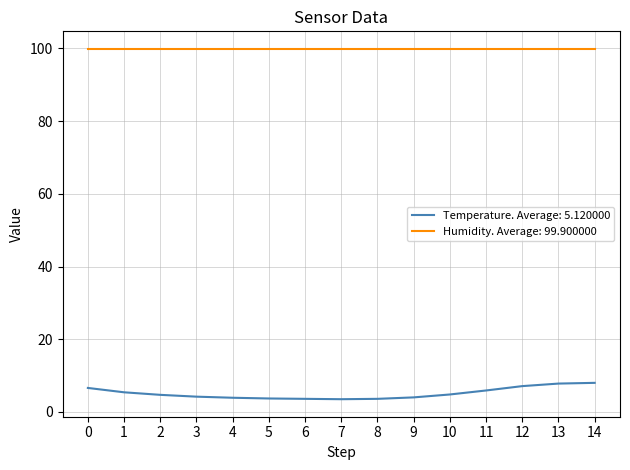

True or false: Humidity. Average: 99.900000 and Temperature. Average: 5.120000 intersect in this chart.

False